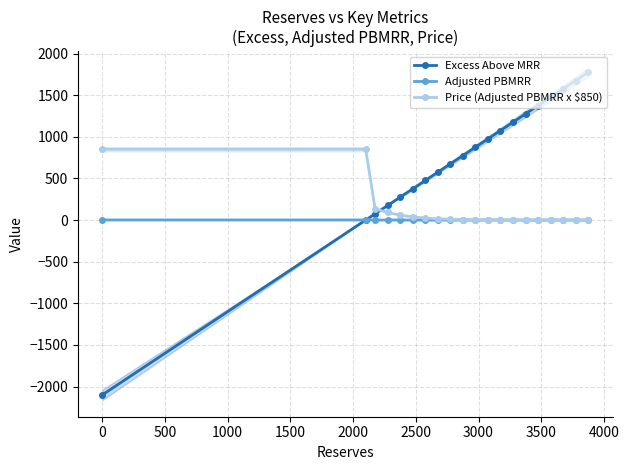

True or false: Price (Adjusted PBMRR x $850) and Adjusted PBMRR intersect in this chart.

False